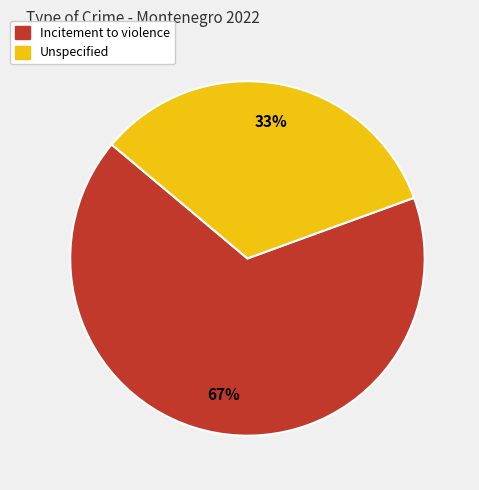

Rank the categories by value from highest to lowest.

Incitement to violence, Unspecified